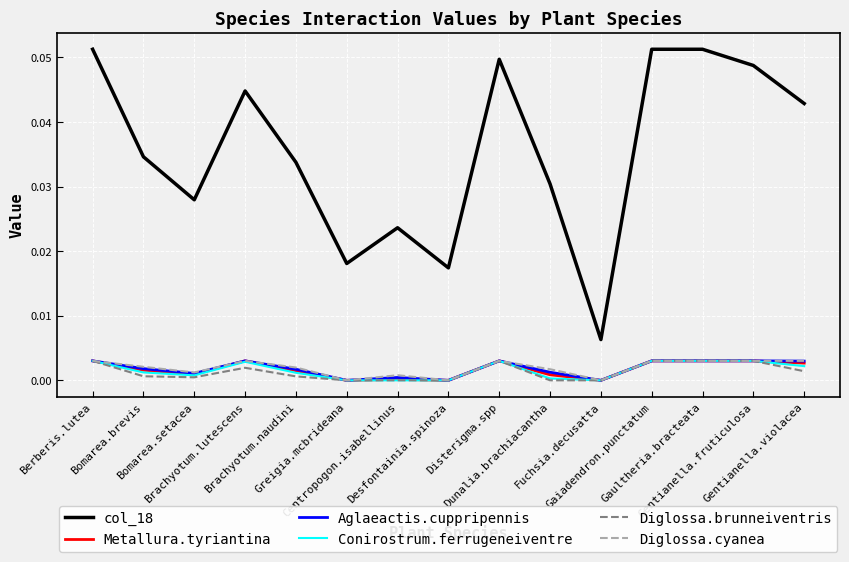

Which series has the widest spread of values?

col_18